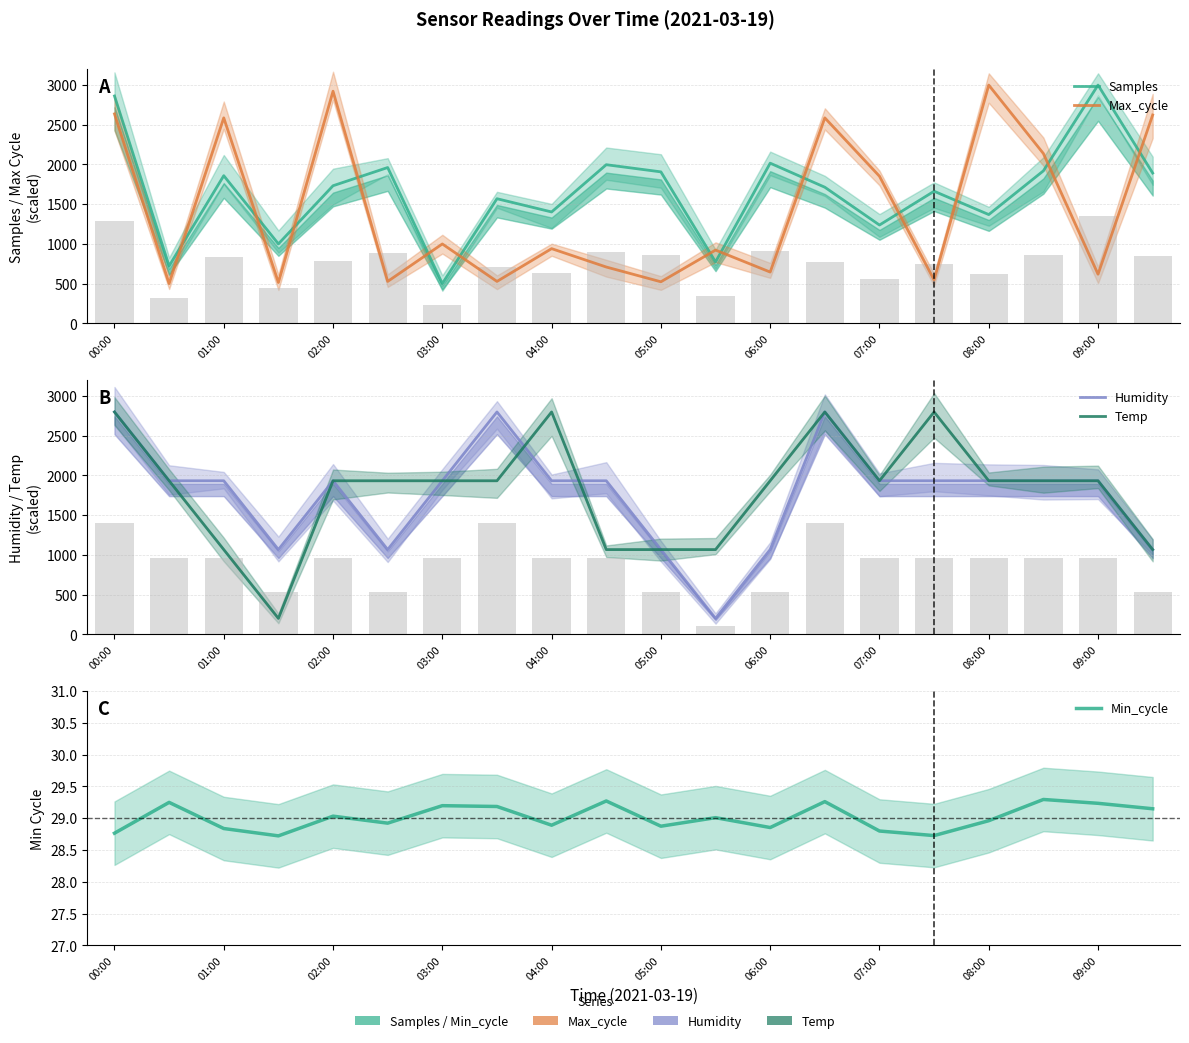

What is the difference between the Humidity values at 05:00 and 18?

866.7